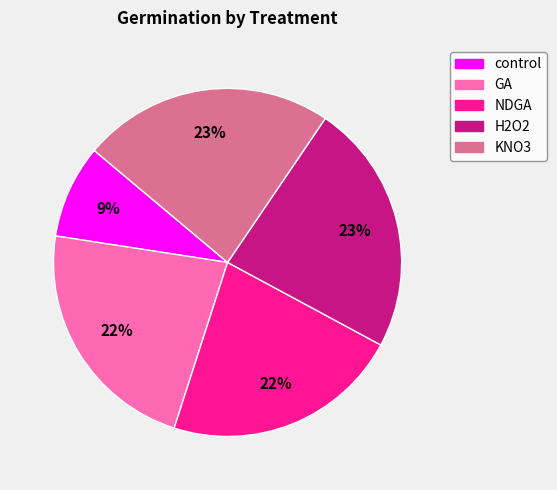

To the nearest percent, what is the difference between the control and NDGA slice percentages?

13%